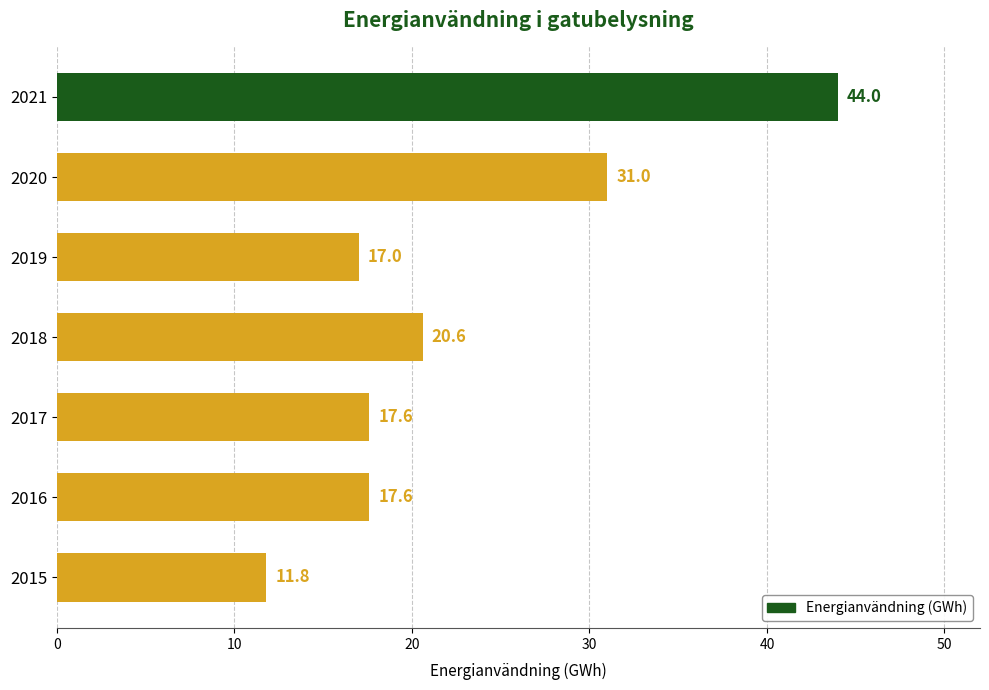

What is the approximate value at 2020?

31.0